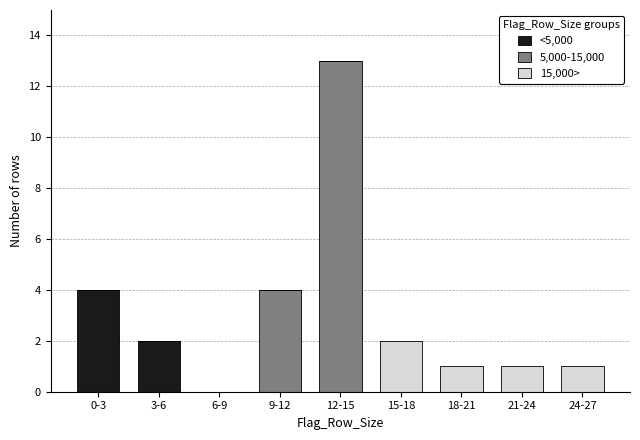

Reading right to left, list the values for the <5,000 series.

24-27=0	21-24=0	18-21=0	15-18=0	12-15=0	9-12=0	6-9=0	3-6=2	0-3=4